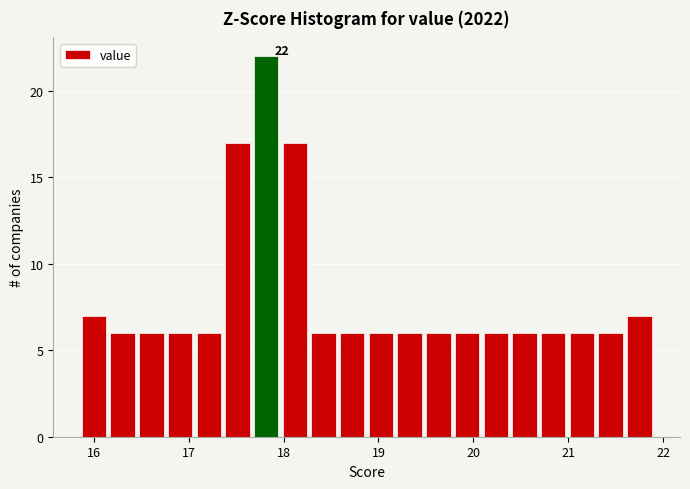

Around what value on the x-axis is the tallest bar? Give the approximate position of its centre, as read against the axis.

17.8